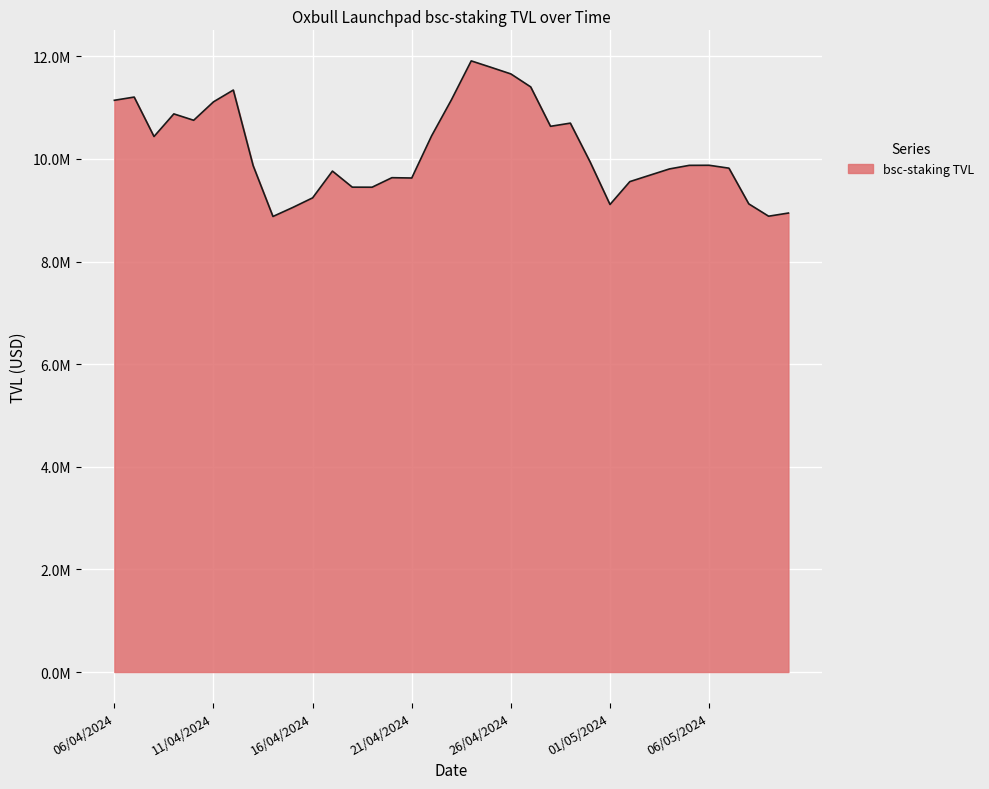

At which label does the data first exceed 9875237?

06/04/2024